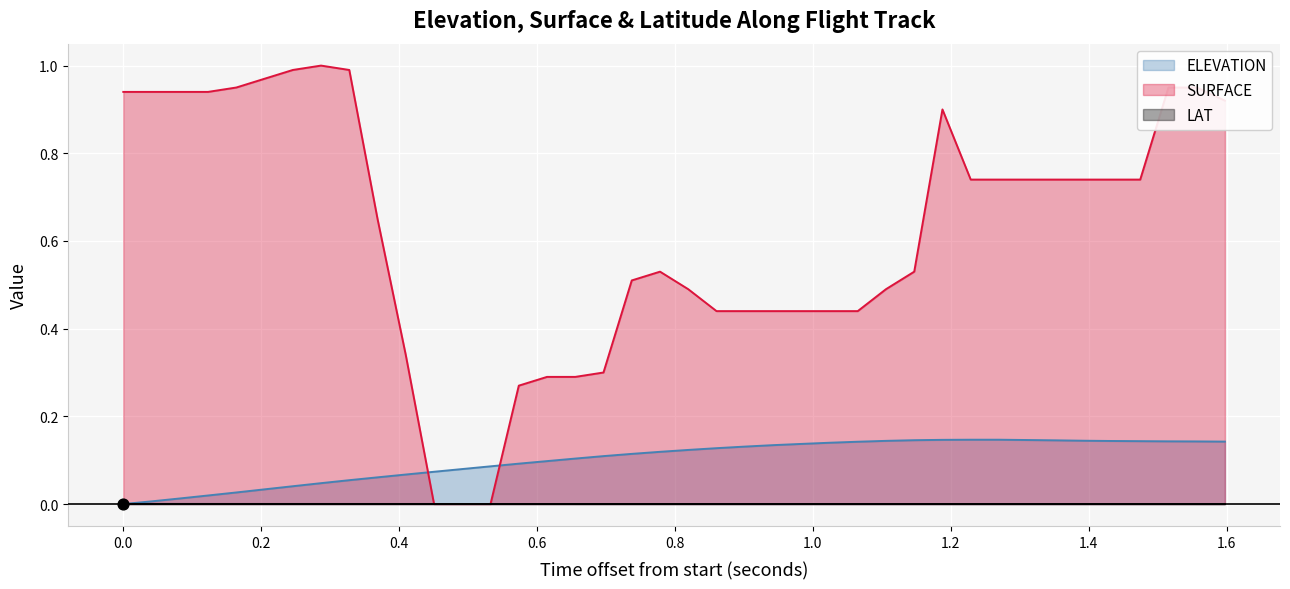

Which series has the largest Y range (max minus min)?

SURFACE